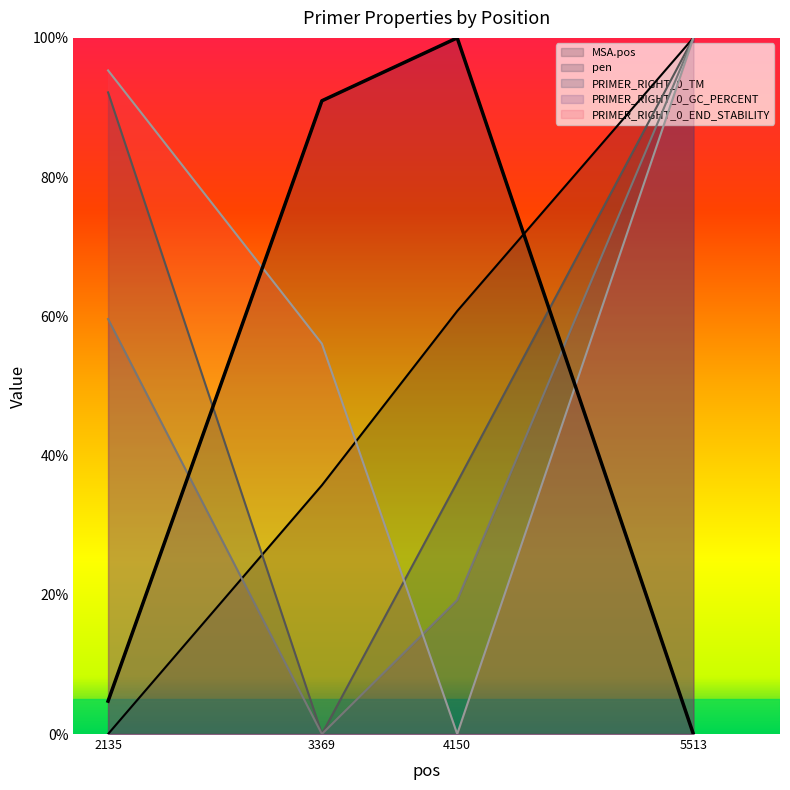

What is the sum of all PRIMER_RIGHT_0_TM values?

228.3